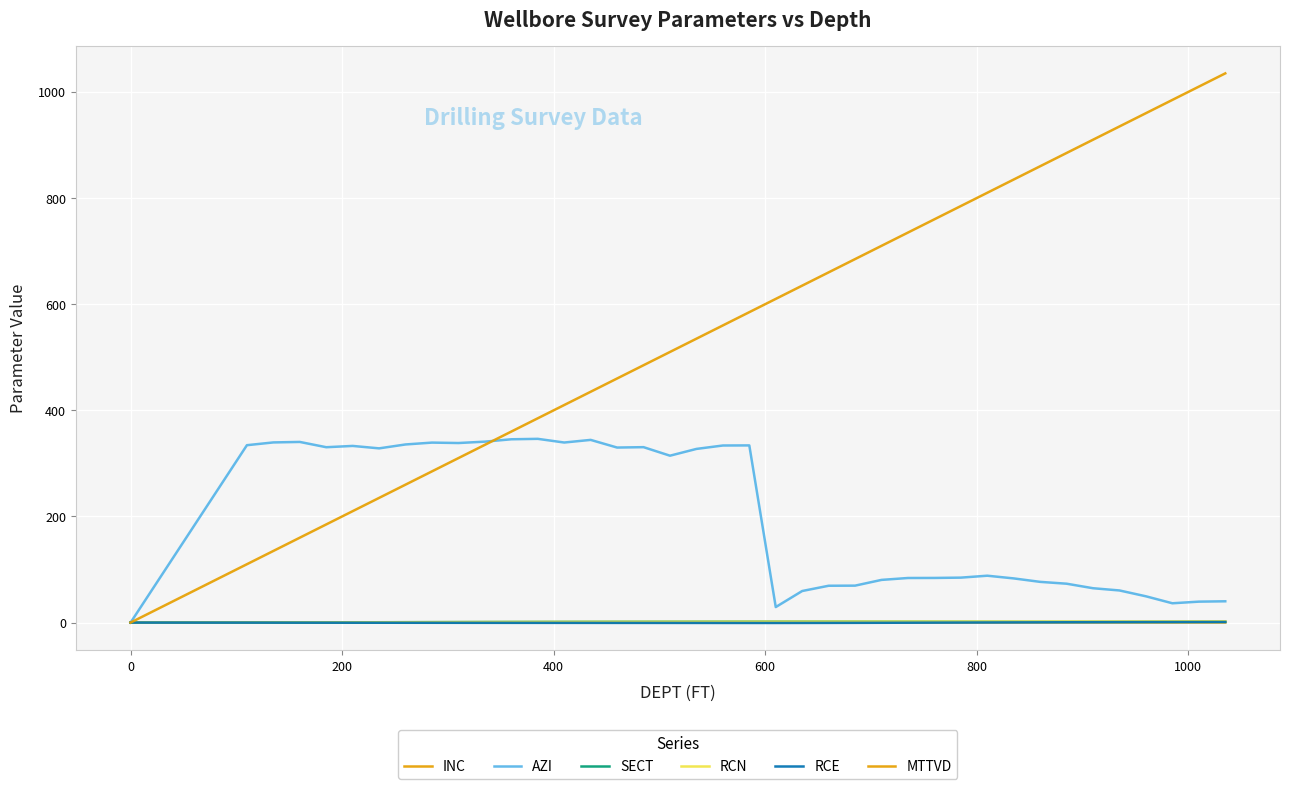

Which series has the largest range (max minus min)?

MTTVD